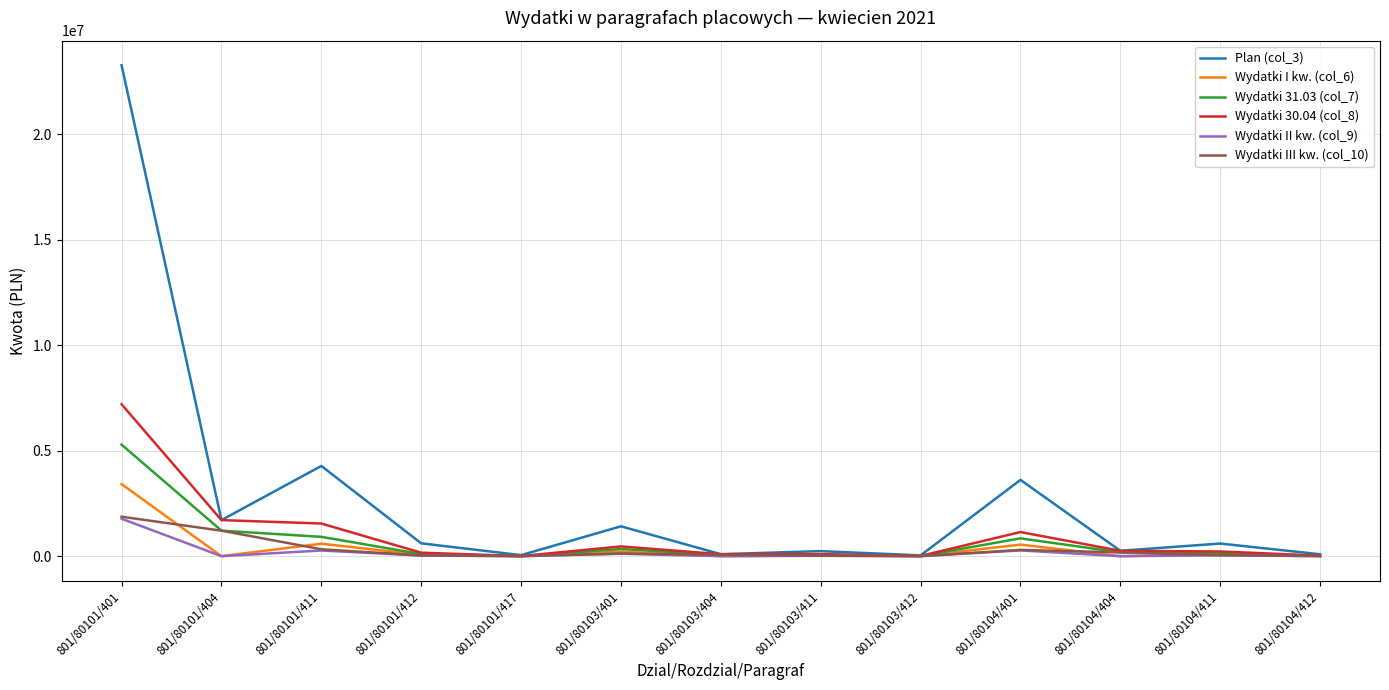

At which label is Wydatki 30.04 (col_8) closest to 3601965?

801/80101/404